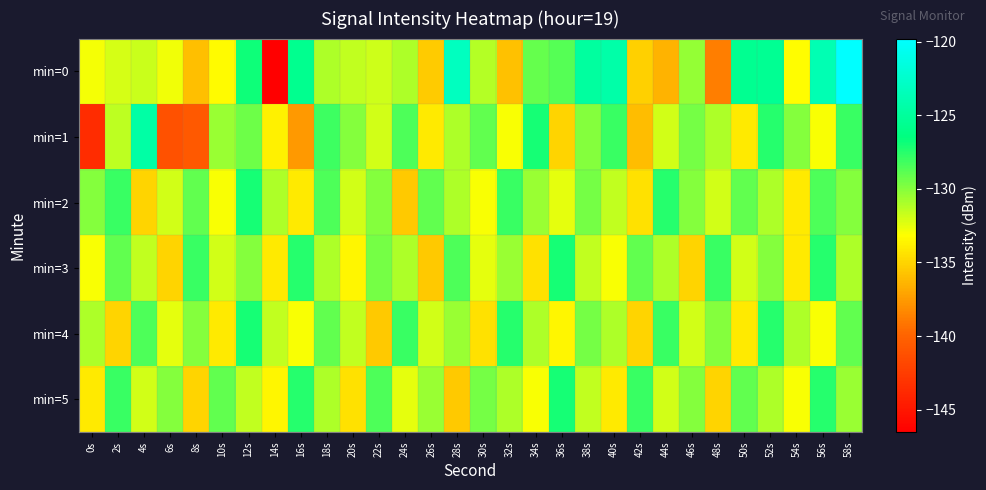

Reading right to left, transcribe all the data shown in this chart.

min=0: 58s=-119.8	56s=-123.8	54s=-133.2	52s=-125.5	50s=-125.6	48s=-138.7	46s=-130.4	44s=-136.5	42s=-135.2	40s=-124.4	38s=-124.8	36s=-128.7	34s=-129.2	32s=-135.8	30s=-131.2	28s=-123.1	26s=-135.4	24s=-131.0	22s=-131.8	20s=-131.5	18s=-131.0	16s=-125.7	14s=-146.5	12s=-126.9	10s=-133.3	8s=-136.0	6s=-132.8	4s=-131.8	2s=-132.1	0s=-132.8
min=1: 58s=-128.0	56s=-133.0	54s=-130.0	52s=-127.5	50s=-134.0	48s=-131.0	46s=-129.5	44s=-132.0	42s=-136.0	40s=-128.0	38s=-130.0	36s=-135.0	34s=-127.0	32s=-133.0	30s=-129.0	28s=-131.0	26s=-134.0	24s=-128.5	22s=-132.0	20s=-130.0	18s=-128.1	16s=-137.6	14s=-133.8	12s=-129.4	10s=-130.5	8s=-140.6	6s=-141.2	4s=-124.5	2s=-131.4	0s=-143.6
min=2: 58s=-130.0	56s=-128.5	54s=-134.0	52s=-131.0	50s=-129.0	48s=-132.0	46s=-130.0	44s=-127.5	42s=-134.5	40s=-131.5	38s=-129.5	36s=-132.5	34s=-130.5	32s=-128.0	30s=-133.0	28s=-131.0	26s=-129.0	24s=-135.5	22s=-130.0	20s=-132.0	18s=-128.5	16s=-134.0	14s=-131.0	12s=-127.0	10s=-133.0	8s=-129.0	6s=-132.0	4s=-135.0	2s=-128.0	0s=-130.0
min=3: 58s=-131.0	56s=-127.5	54s=-134.0	52s=-130.0	50s=-132.0	48s=-128.0	46s=-135.0	44s=-131.0	42s=-129.0	40s=-133.0	38s=-131.5	36s=-127.0	34s=-134.5	32s=-130.5	30s=-132.5	28s=-128.5	26s=-135.5	24s=-131.0	22s=-129.5	20s=-133.5	18s=-131.0	16s=-127.5	14s=-134.0	12s=-130.0	10s=-132.0	8s=-128.0	6s=-135.0	4s=-131.5	2s=-129.0	0s=-133.0
min=4: 58s=-129.0	56s=-133.0	54s=-131.0	52s=-127.5	50s=-134.0	48s=-130.0	46s=-132.0	44s=-128.0	42s=-135.0	40s=-131.0	38s=-129.5	36s=-133.5	34s=-131.0	32s=-127.5	30s=-134.5	28s=-130.5	26s=-132.0	24s=-128.0	22s=-135.5	20s=-131.5	18s=-129.0	16s=-133.0	14s=-131.5	12s=-127.0	10s=-134.0	8s=-130.0	6s=-132.5	4s=-128.5	2s=-135.0	0s=-131.0
min=5: 58s=-130.5	56s=-127.5	54s=-133.0	52s=-131.0	50s=-129.0	48s=-135.0	46s=-130.0	44s=-132.0	42s=-128.0	40s=-134.0	38s=-131.5	36s=-127.0	34s=-133.0	32s=-131.0	30s=-129.5	28s=-135.5	26s=-130.5	24s=-132.5	22s=-128.5	20s=-134.5	18s=-131.0	16s=-127.5	14s=-133.5	12s=-131.5	10s=-129.0	8s=-135.0	6s=-130.0	4s=-132.0	2s=-128.0	0s=-134.0